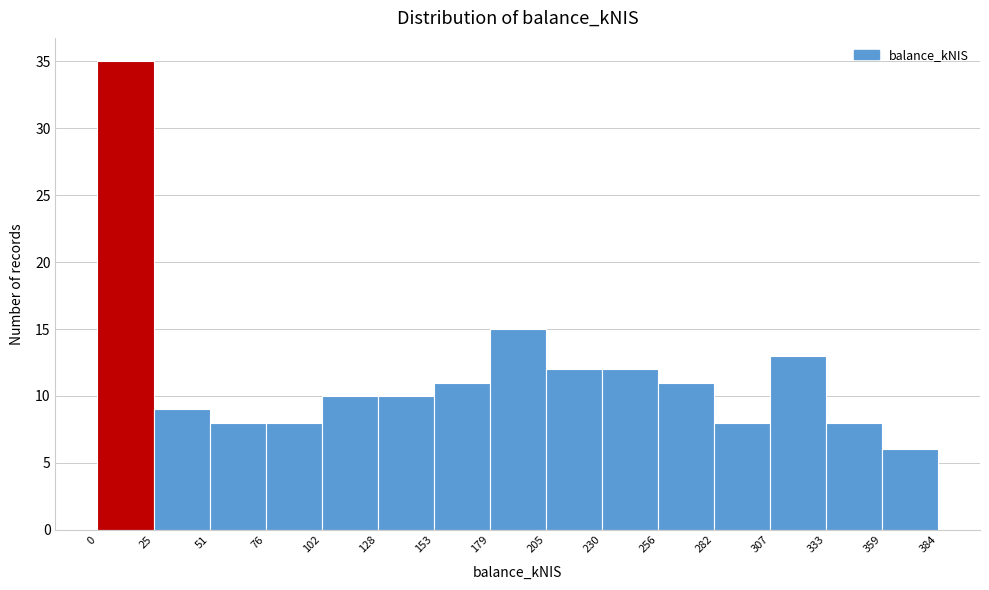

Which range on the x-axis has the tallest bar?

0 to 25